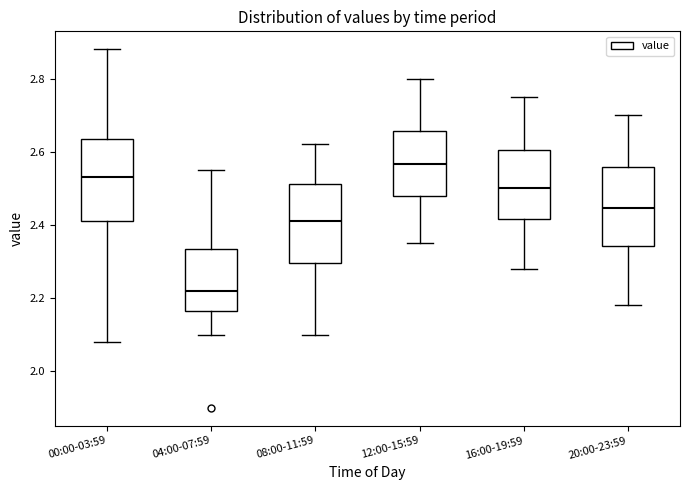

Reading left to right, read every box against the y-axis: the position of its median line, the range the box covers, and the ends of its whiskers. The values are not printed on the chart, so give them approximately, as read against the axis.

00:00-03:59: median 2.54, box 2.42 to 2.64, whiskers 2.08 to 2.88
04:00-07:59: median 2.22, box 2.16 to 2.34, whiskers 2.10 to 2.56
08:00-11:59: median 2.42, box 2.30 to 2.52, whiskers 2.10 to 2.62
12:00-15:59: median 2.56, box 2.48 to 2.66, whiskers 2.36 to 2.80
16:00-19:59: median 2.50, box 2.42 to 2.60, whiskers 2.28 to 2.76
20:00-23:59: median 2.44, box 2.34 to 2.56, whiskers 2.18 to 2.70